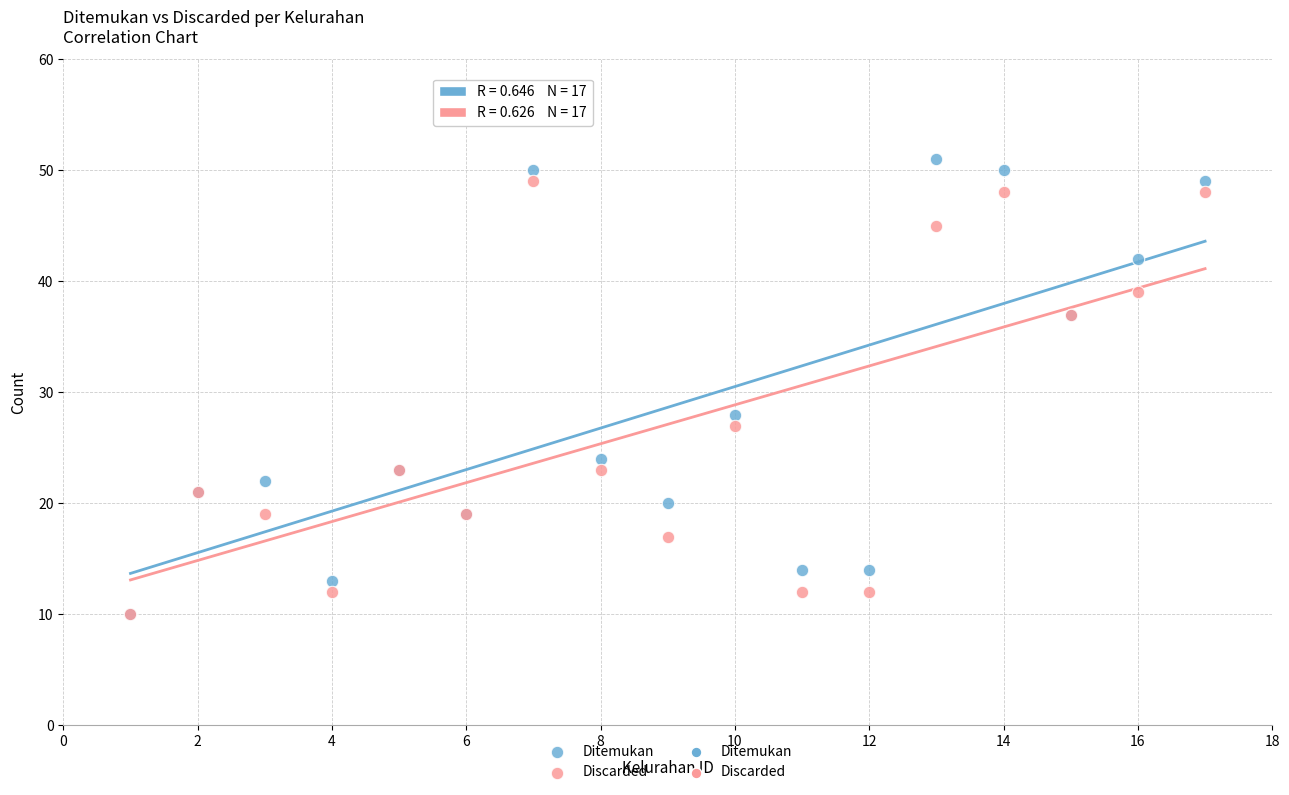

Which series contains the highest Y value?

Ditemukan